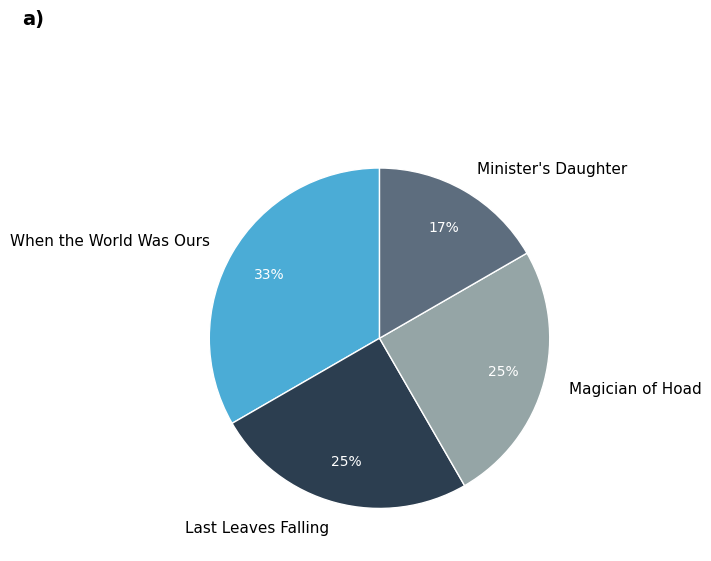

Is it true that When the World Was Ours is 25% of the pie?

False